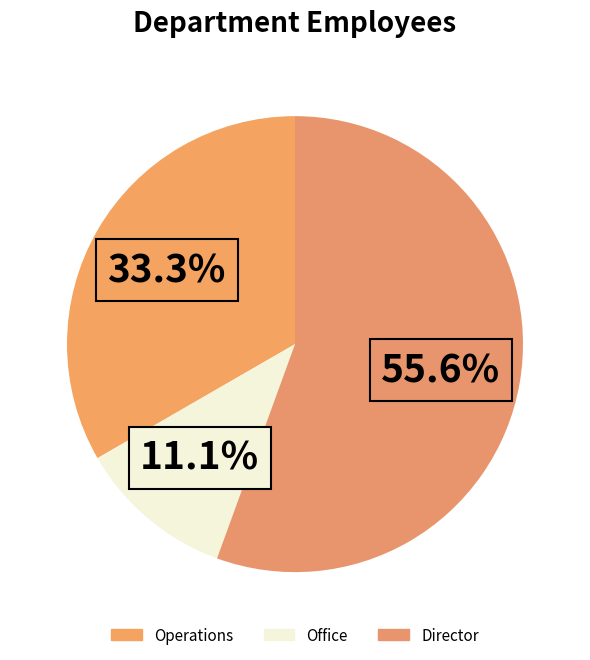

How many segments does this pie chart have?

3